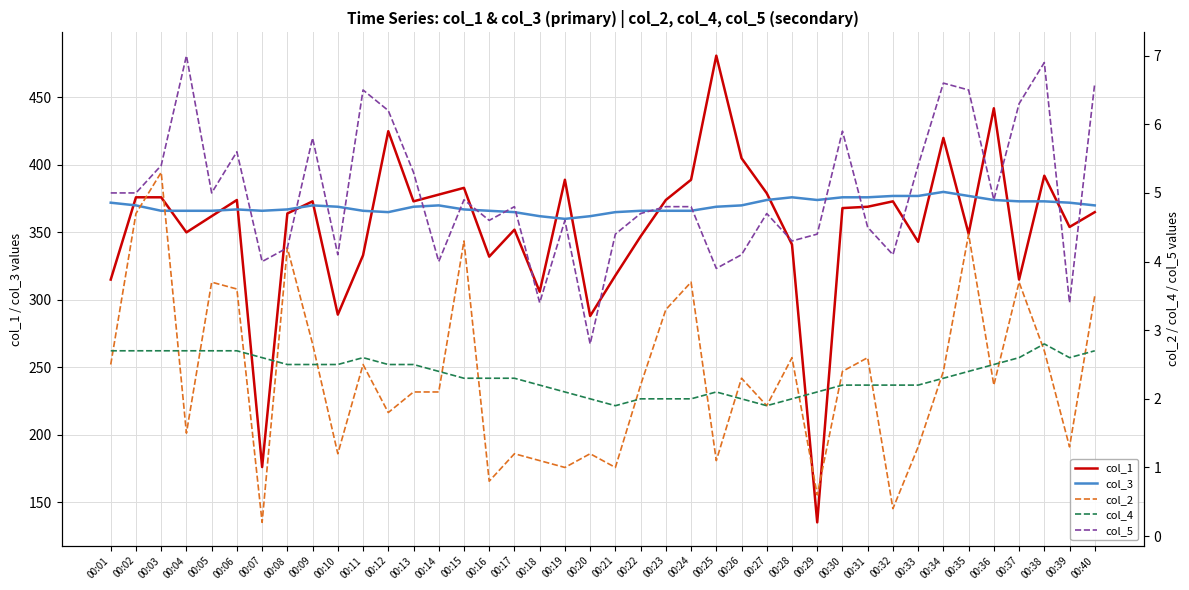

True or false: col_5 and col_4 intersect in this chart.

False